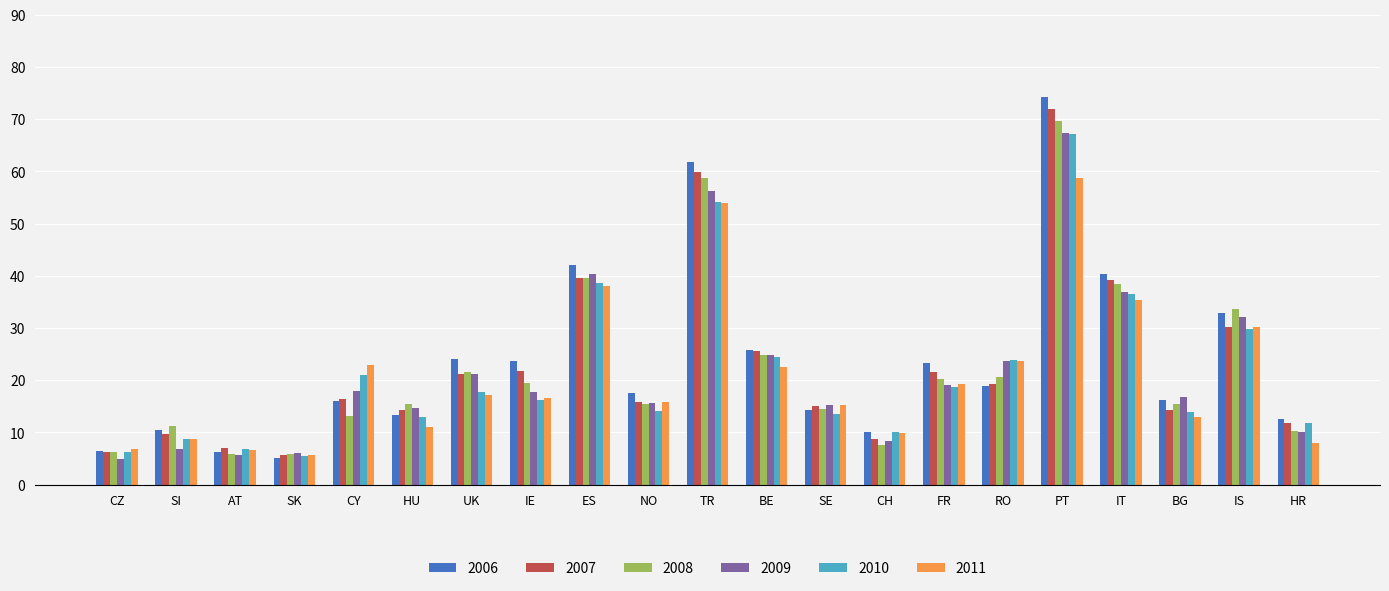

Which series has the widest spread of values?

2006